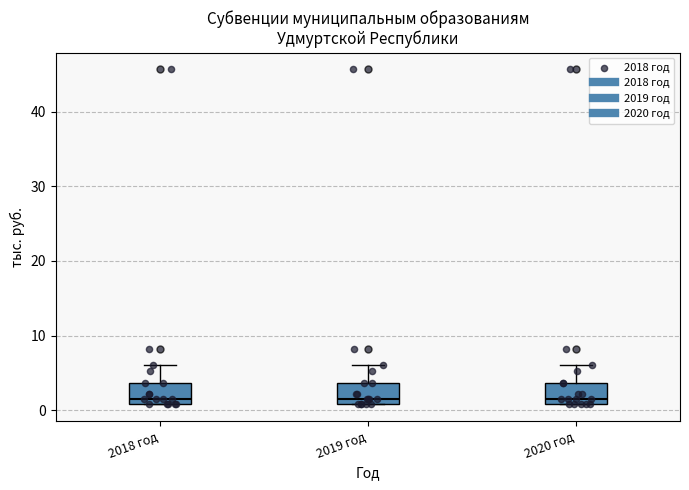

Reading left to right, read every box against the y-axis: the position of its median line, the range the box covers, and the ends of its whiskers. The values are not printed on the chart, so give them approximately, as read against the axis.

2018 год: median 2, box 1 to 4, whiskers 1 to 6
2019 год: median 2, box 1 to 4, whiskers 1 to 6
2020 год: median 2, box 1 to 4, whiskers 1 to 6